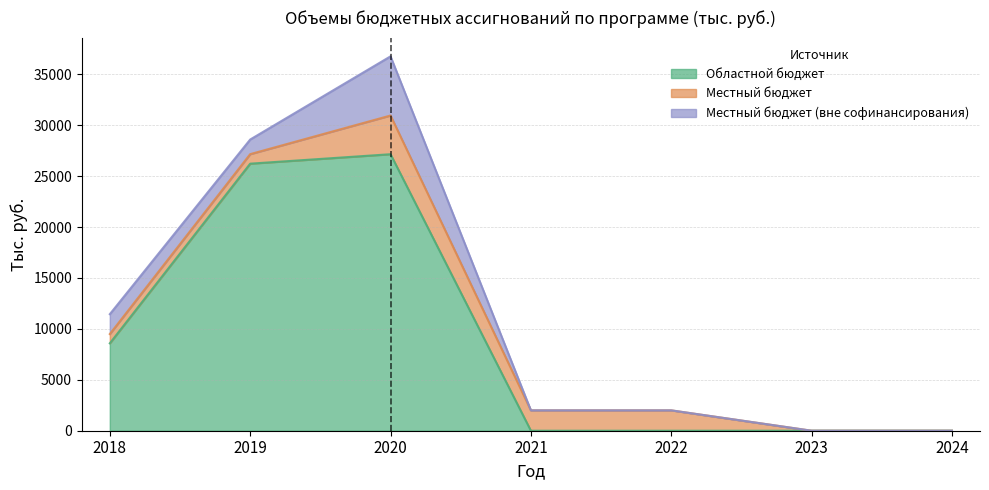

Where is the first local maximum for regional_budget?

2020